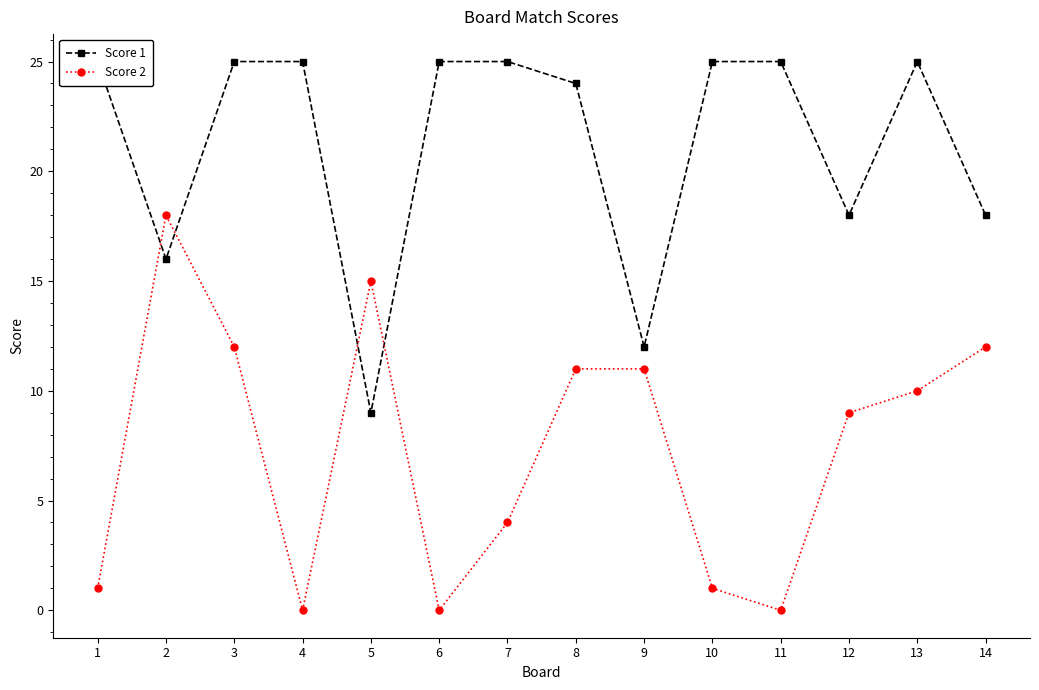

At how many categories does at least one series exceed 5?

14